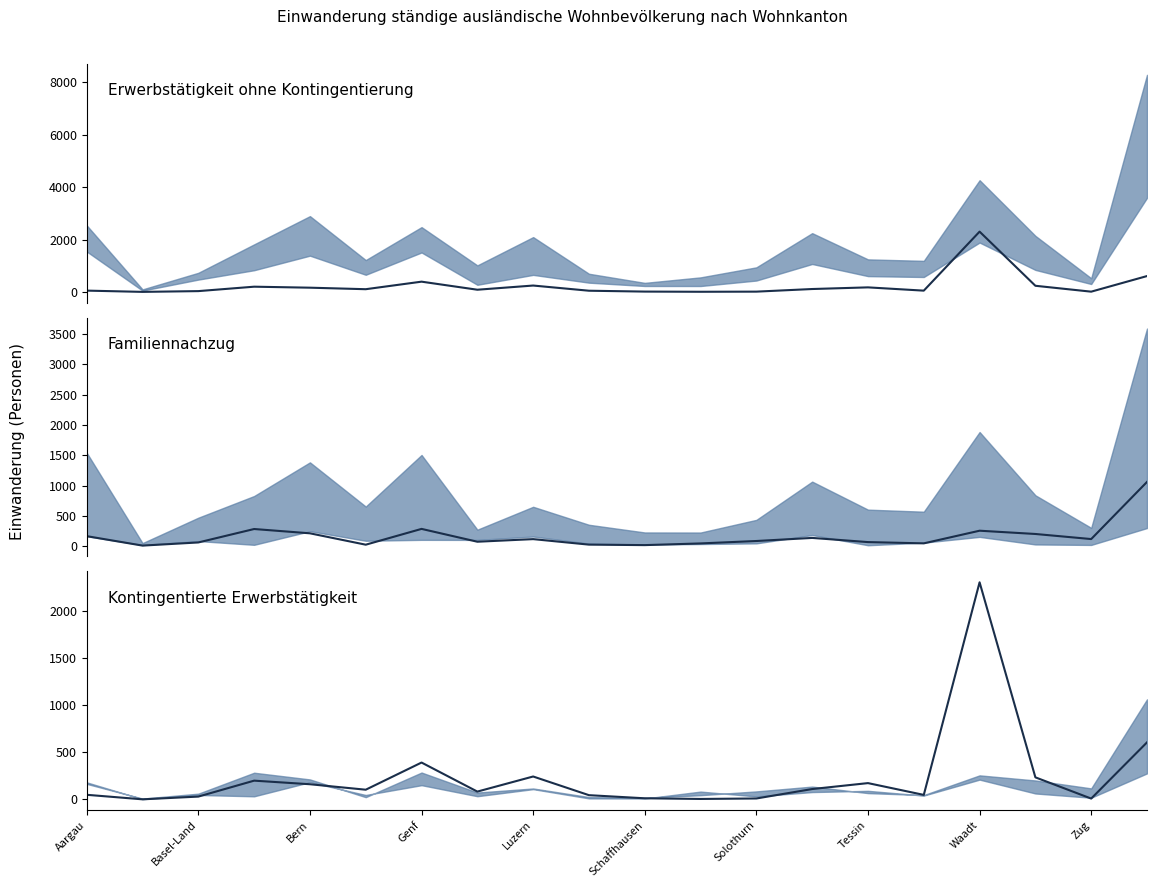

How many lines are shown in the chart?

2